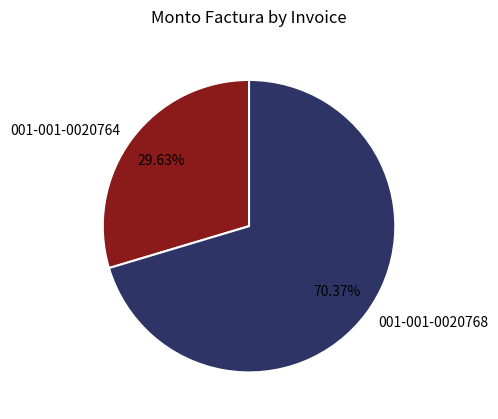

The 001-001-0020768 slice represents 57% of the pie. True or false?

False